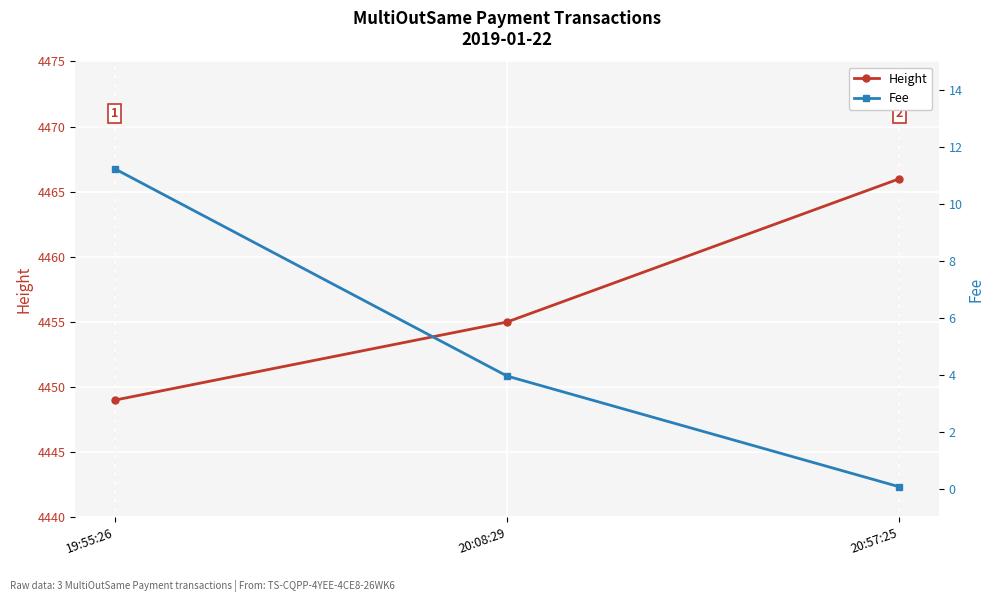

How many values in the Fee series exceed 3?

2